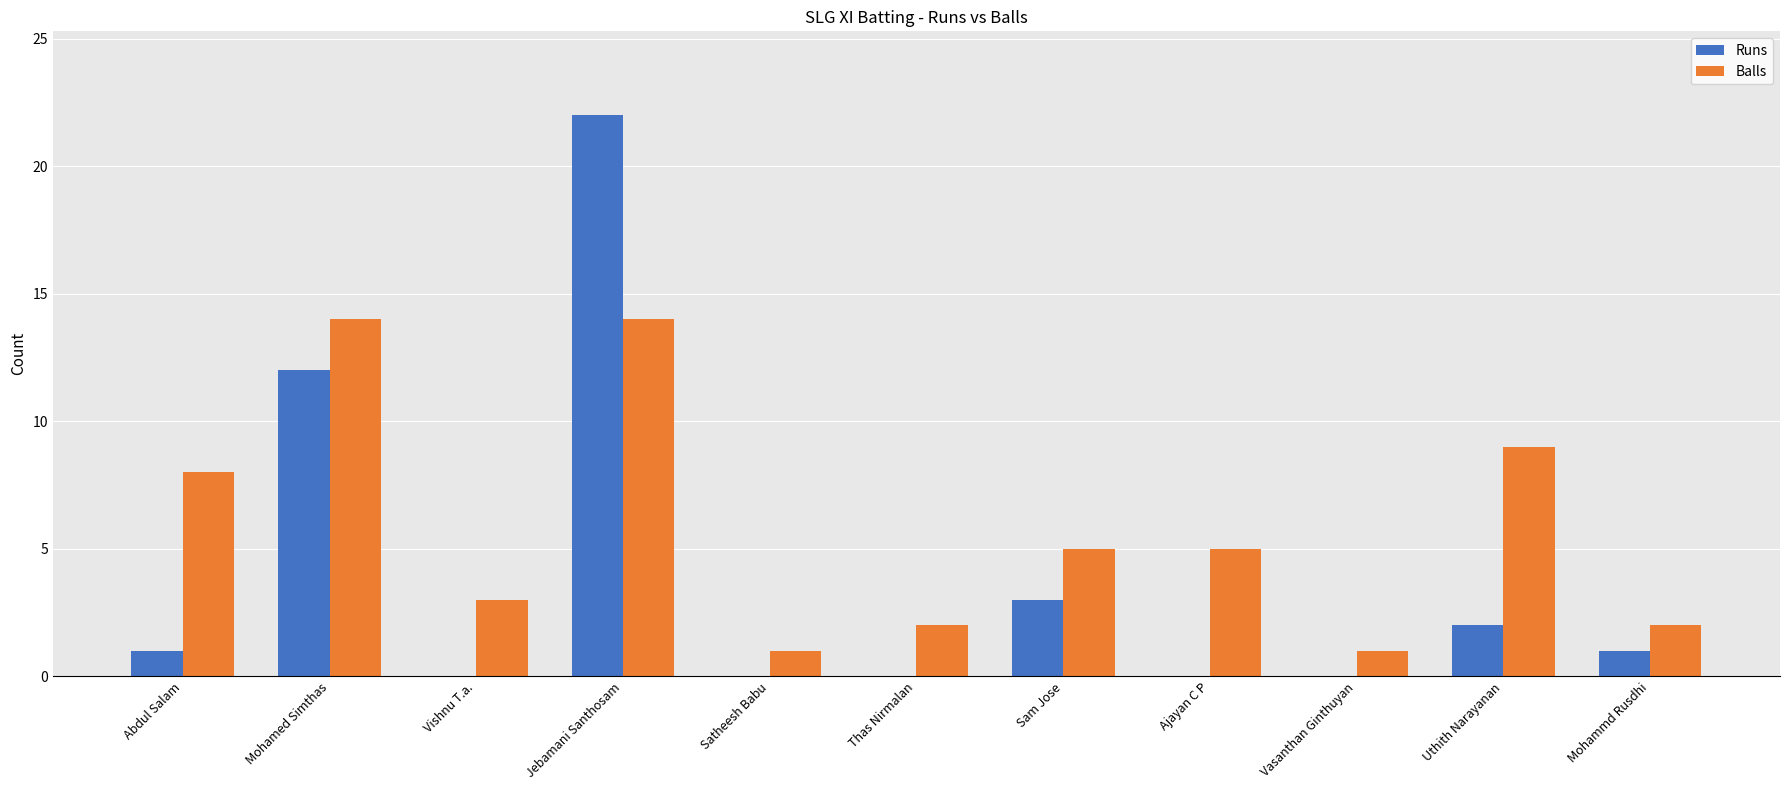

At which label is Balls closest to 7?

Abdul Salam